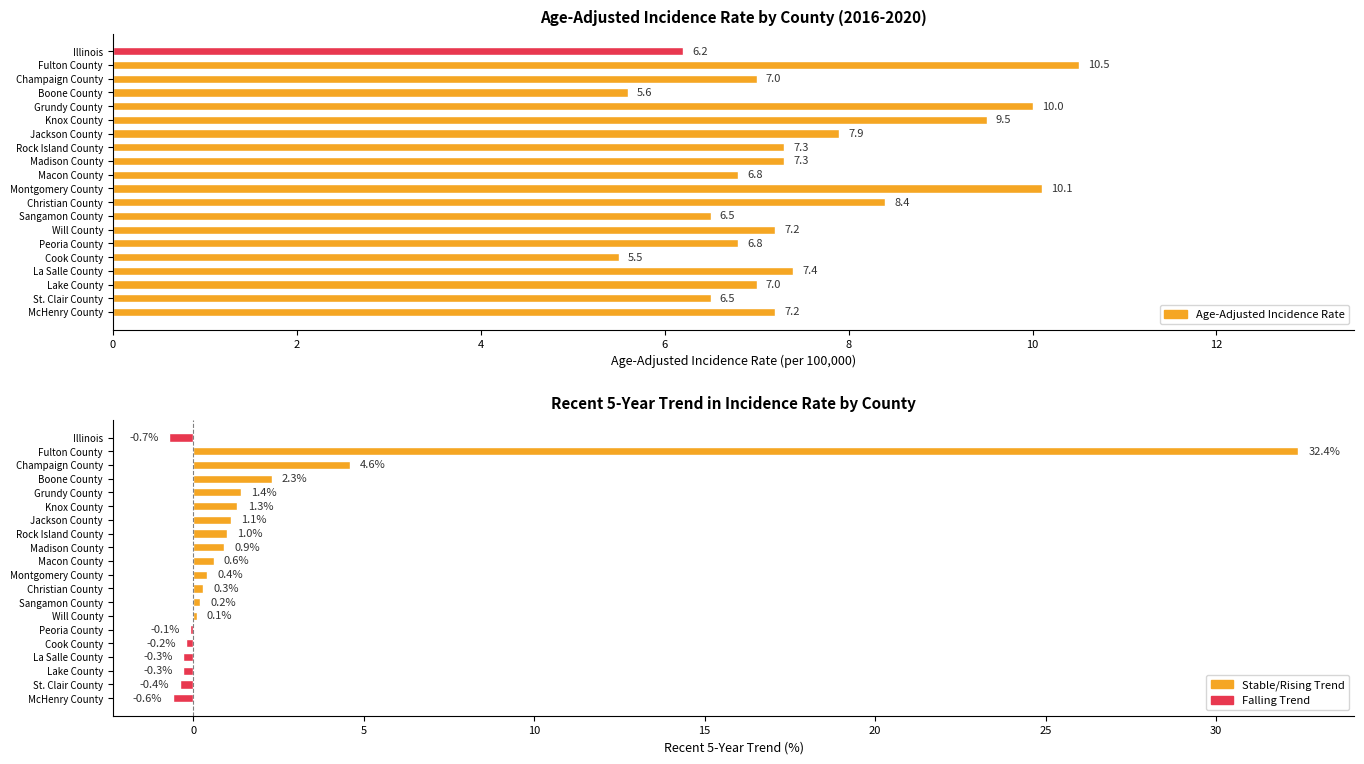

The value of Recent 5-Year Trend at Madison County is 0.9. True or false?

True